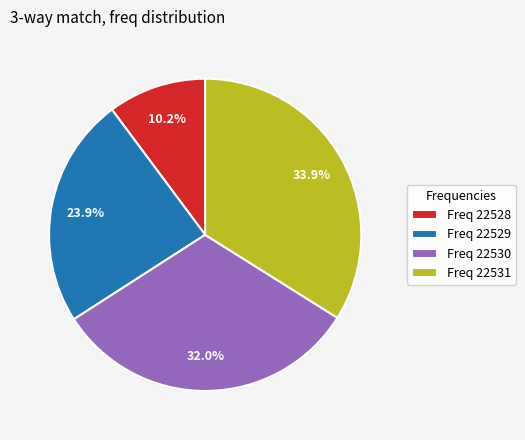

Is the sum of Freq 22531 and Freq 22528 greater than half?

No